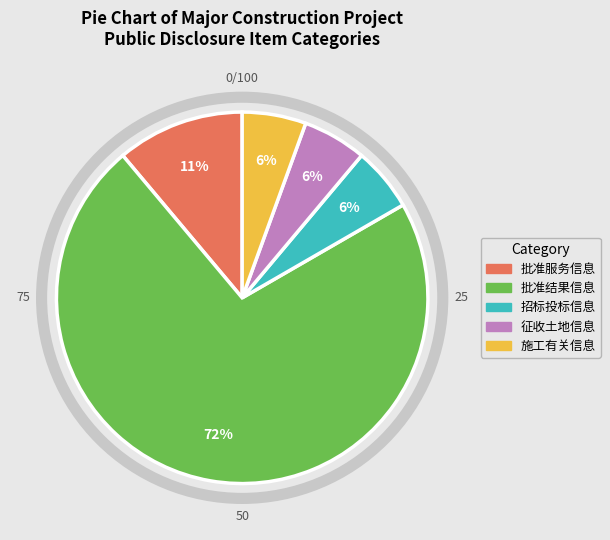

To the nearest percent, what is the average slice percentage?

20%